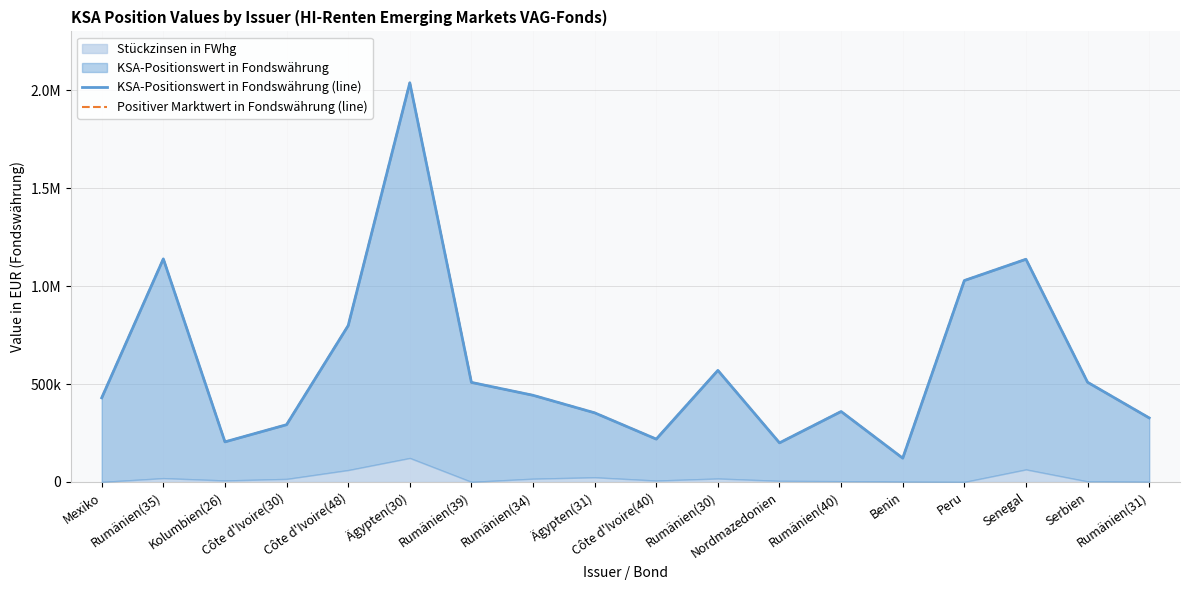

How many lines are shown in the chart?

2